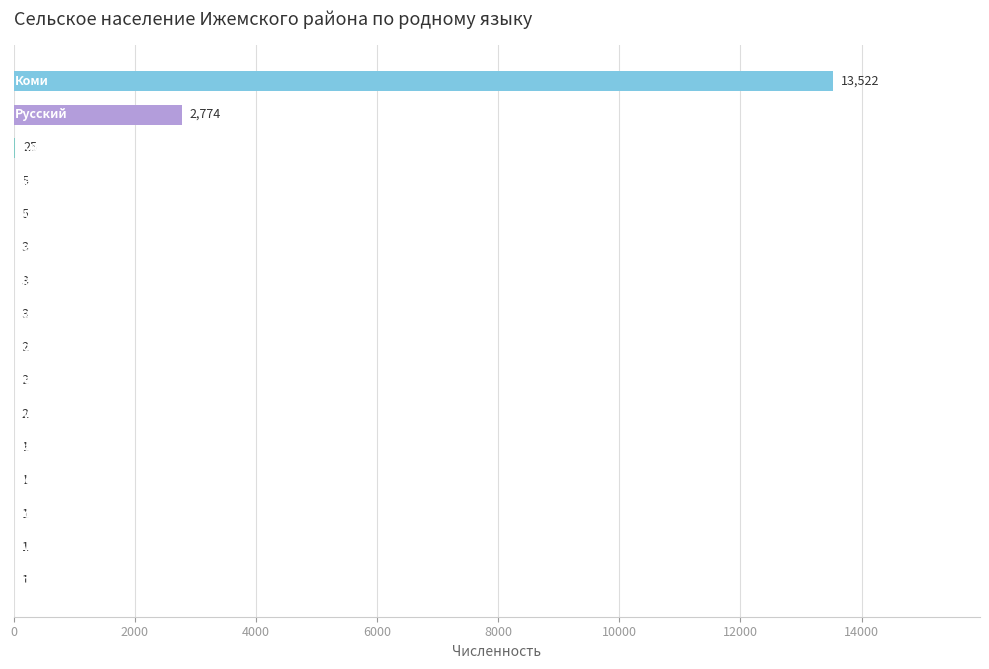

What is the greatest value displayed?

13522